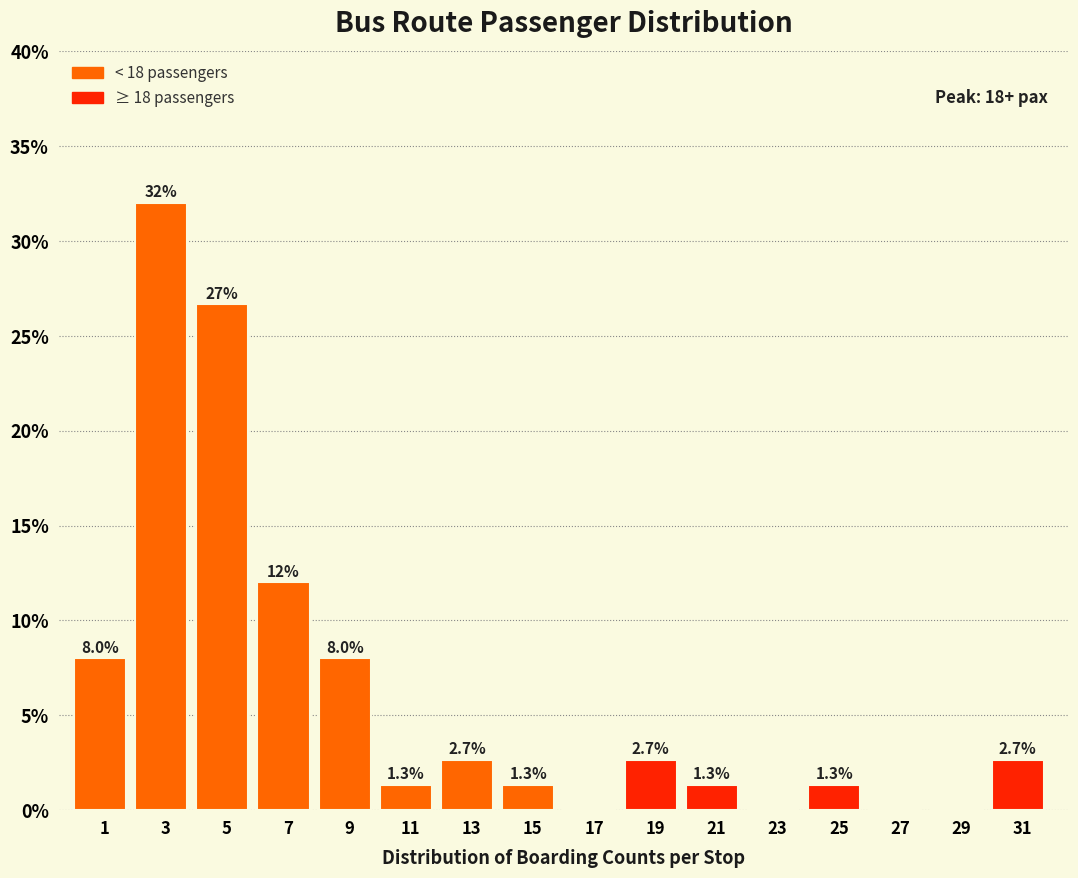

Over which range of the x-axis is the bar tallest?

2 to 4